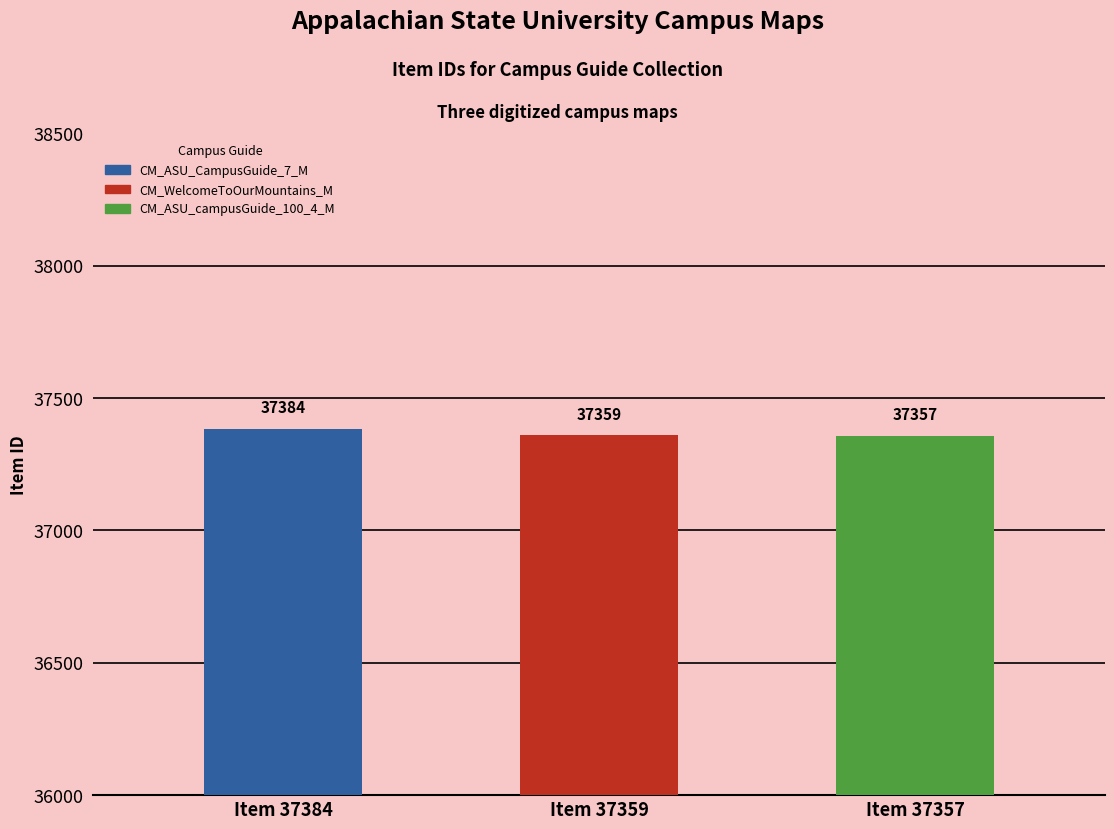

Where is the data nearest to the value 37370?

Item 37359